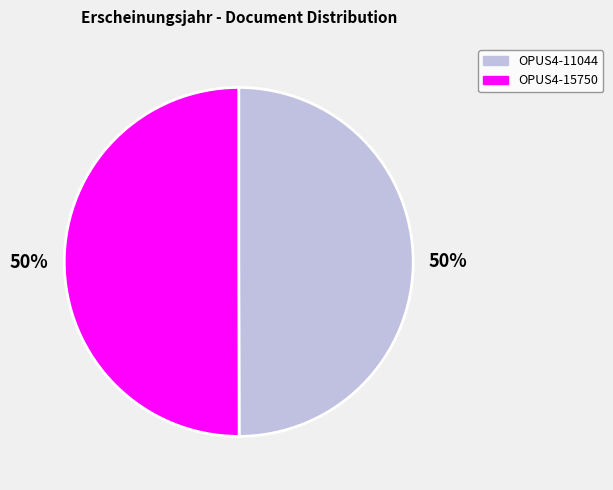

To the nearest percent, what percentage of the pie is OPUS4-15750?

50%